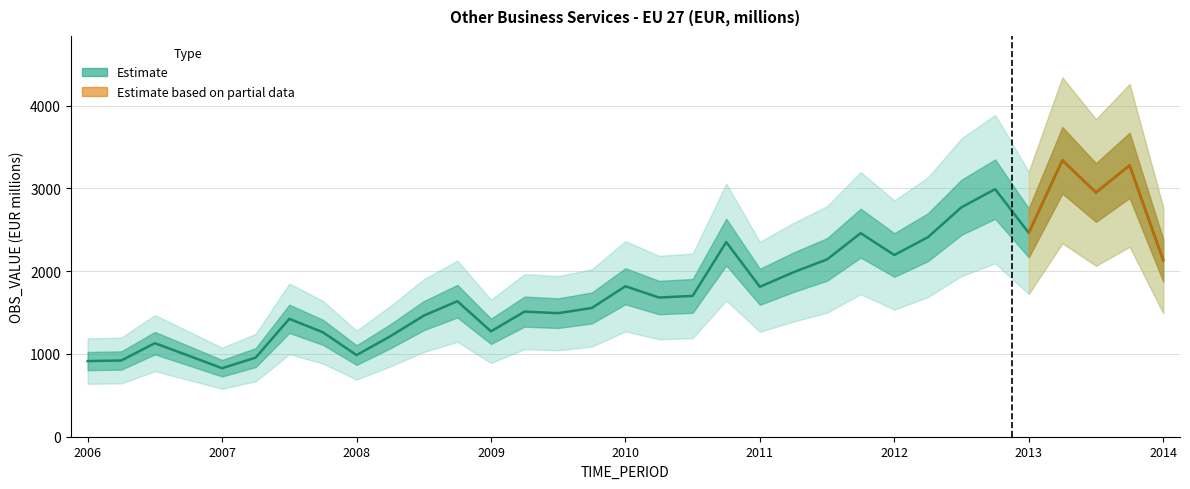

What is the sum of all values?

60030.5